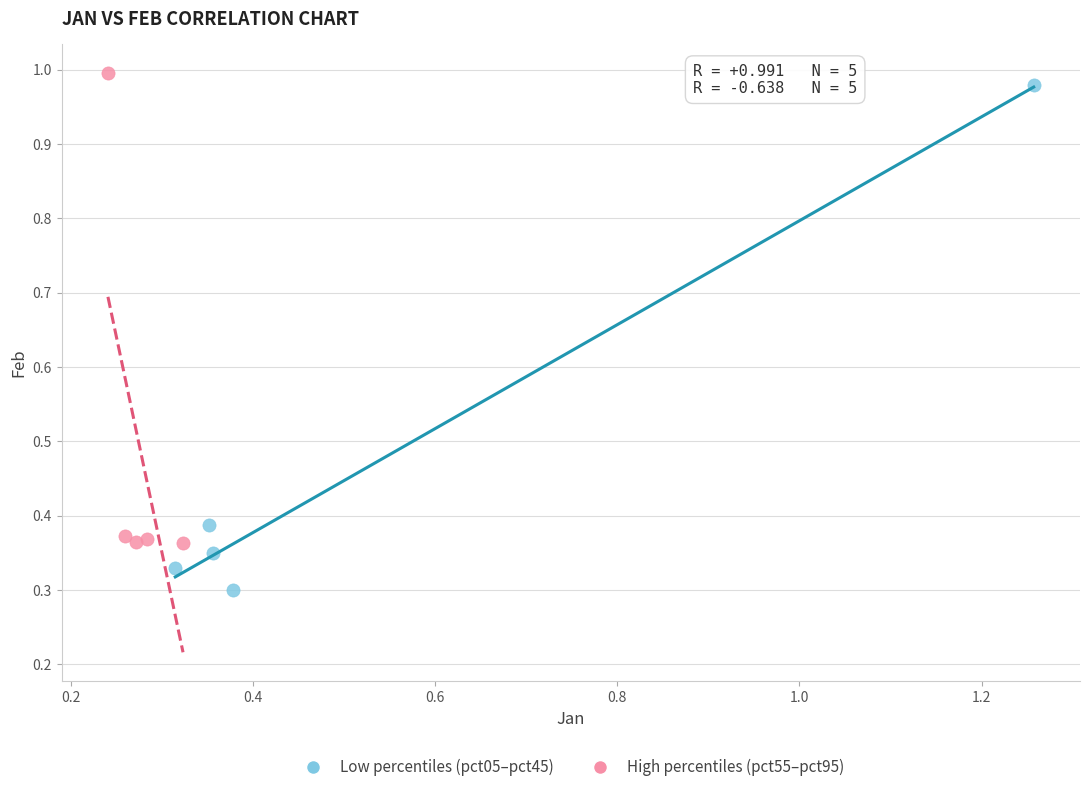

Which series has the widest spread of Y values?

Low percentiles (pct05–pct45)